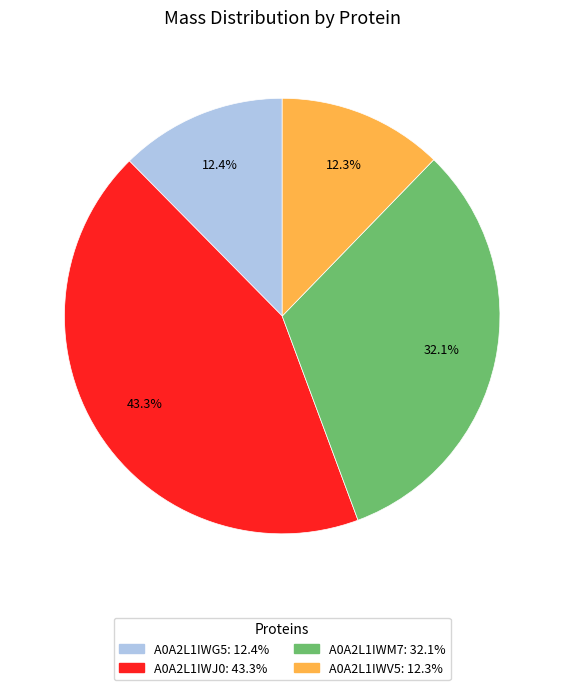

How many segments does this pie chart have?

4